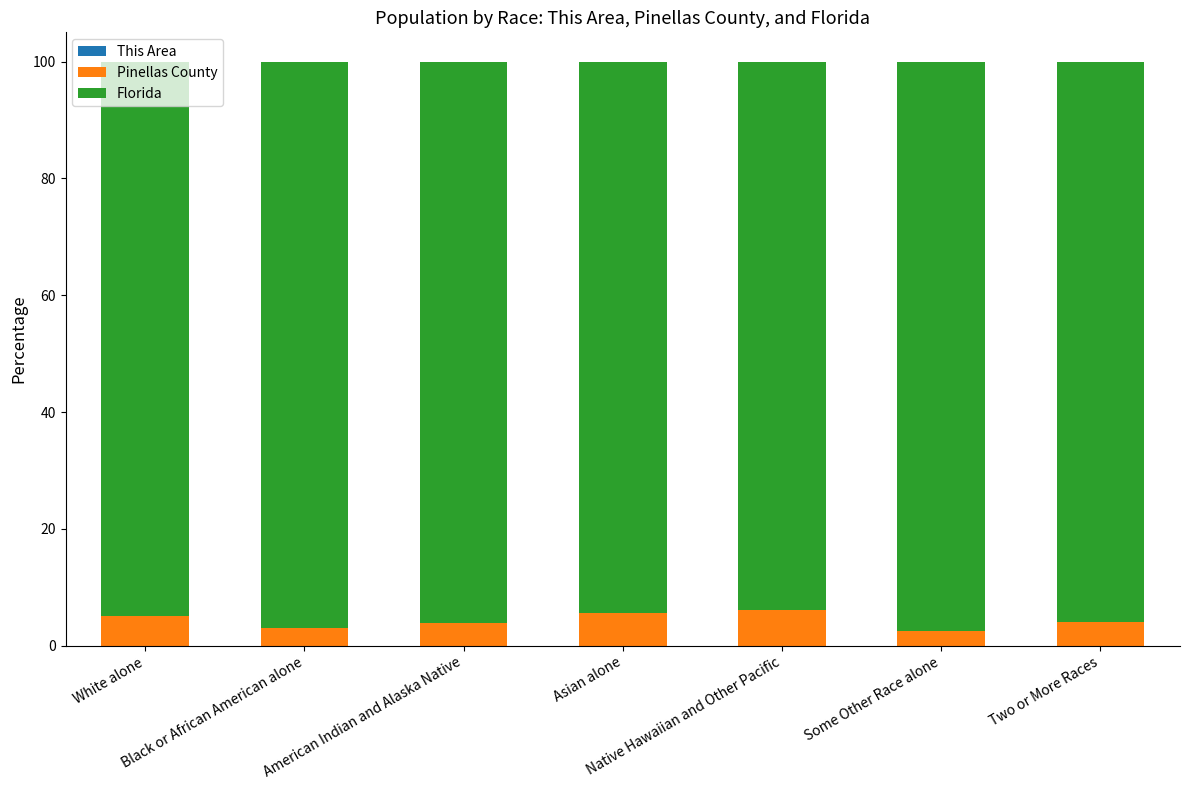

At which category is the sum across all series the highest?

White alone